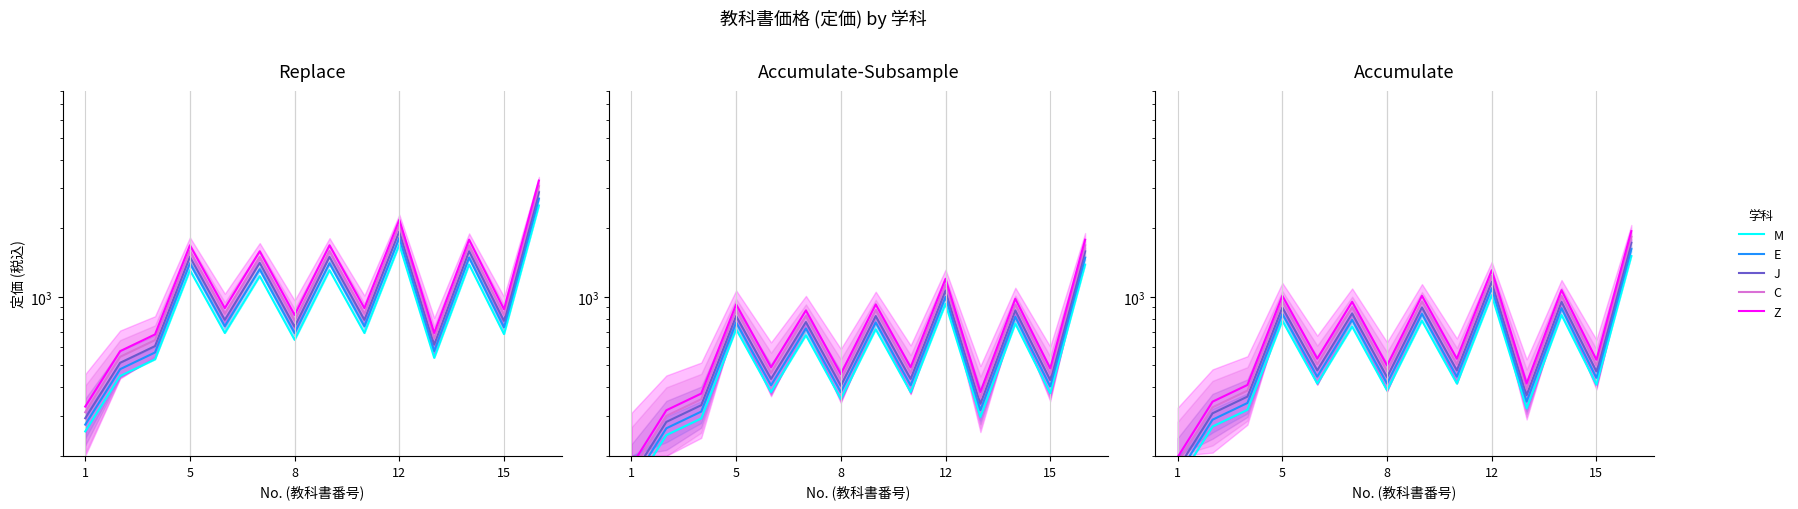

Is the value of Z at 1 greater than the value of C at 8?

No